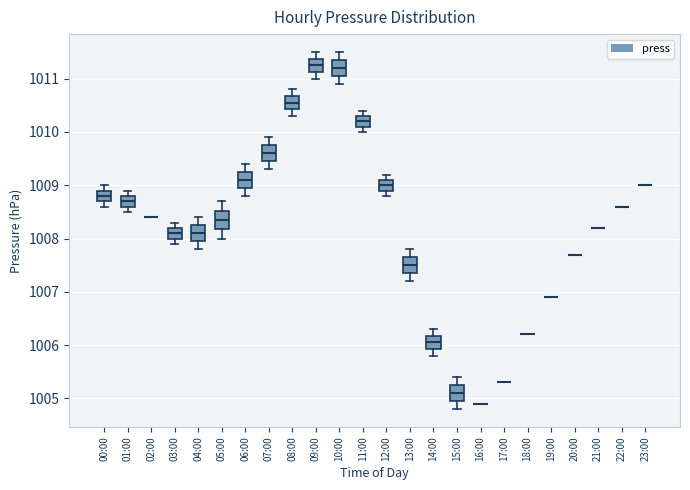

Reading left to right, transcribe this box plot: for each box, give where its median line is, the range the box spans, and where its two whiskers end, as read against the y-axis. The values are not printed on the chart, so give them approximately, as read against the axis.

00:00: median 1008.8, box 1008.7 to 1008.9, whiskers 1008.6 to 1009.0
01:00: median 1008.7, box 1008.6 to 1008.8, whiskers 1008.5 to 1008.9
02:00: box collapsed to a line at 1008.4, whiskers 1008.4 to 1008.4
03:00: median 1008.1, box 1008.0 to 1008.2, whiskers 1007.9 to 1008.3
04:00: median 1008.1, box 1008.0 to 1008.3, whiskers 1007.8 to 1008.4
05:00: median 1008.4, box 1008.2 to 1008.5, whiskers 1008.0 to 1008.7
06:00: median 1009.1, box 1009.0 to 1009.3, whiskers 1008.8 to 1009.4
07:00: median 1009.6, box 1009.5 to 1009.8, whiskers 1009.3 to 1009.9
08:00: median 1010.6, box 1010.4 to 1010.7, whiskers 1010.3 to 1010.8
09:00: median 1011.3, box 1011.1 to 1011.4, whiskers 1011.0 to 1011.5
10:00: median 1011.2, box 1011.1 to 1011.4, whiskers 1010.9 to 1011.5
11:00: median 1010.2, box 1010.1 to 1010.3, whiskers 1010.0 to 1010.4
12:00: median 1009.0, box 1008.9 to 1009.1, whiskers 1008.8 to 1009.2
13:00: median 1007.5, box 1007.4 to 1007.7, whiskers 1007.2 to 1007.8
14:00: median 1006.1, box 1005.9 to 1006.2, whiskers 1005.8 to 1006.3
15:00: median 1005.1, box 1005.0 to 1005.3, whiskers 1004.8 to 1005.4
16:00: box collapsed to a line at 1004.9, whiskers 1004.9 to 1004.9
17:00: box collapsed to a line at 1005.3, whiskers 1005.3 to 1005.3
18:00: box collapsed to a line at 1006.2, whiskers 1006.2 to 1006.2
19:00: box collapsed to a line at 1006.9, whiskers 1006.9 to 1006.9
20:00: box collapsed to a line at 1007.7, whiskers 1007.7 to 1007.7
21:00: box collapsed to a line at 1008.2, whiskers 1008.2 to 1008.2
22:00: box collapsed to a line at 1008.6, whiskers 1008.6 to 1008.6
23:00: box collapsed to a line at 1009.0, whiskers 1009.0 to 1009.0